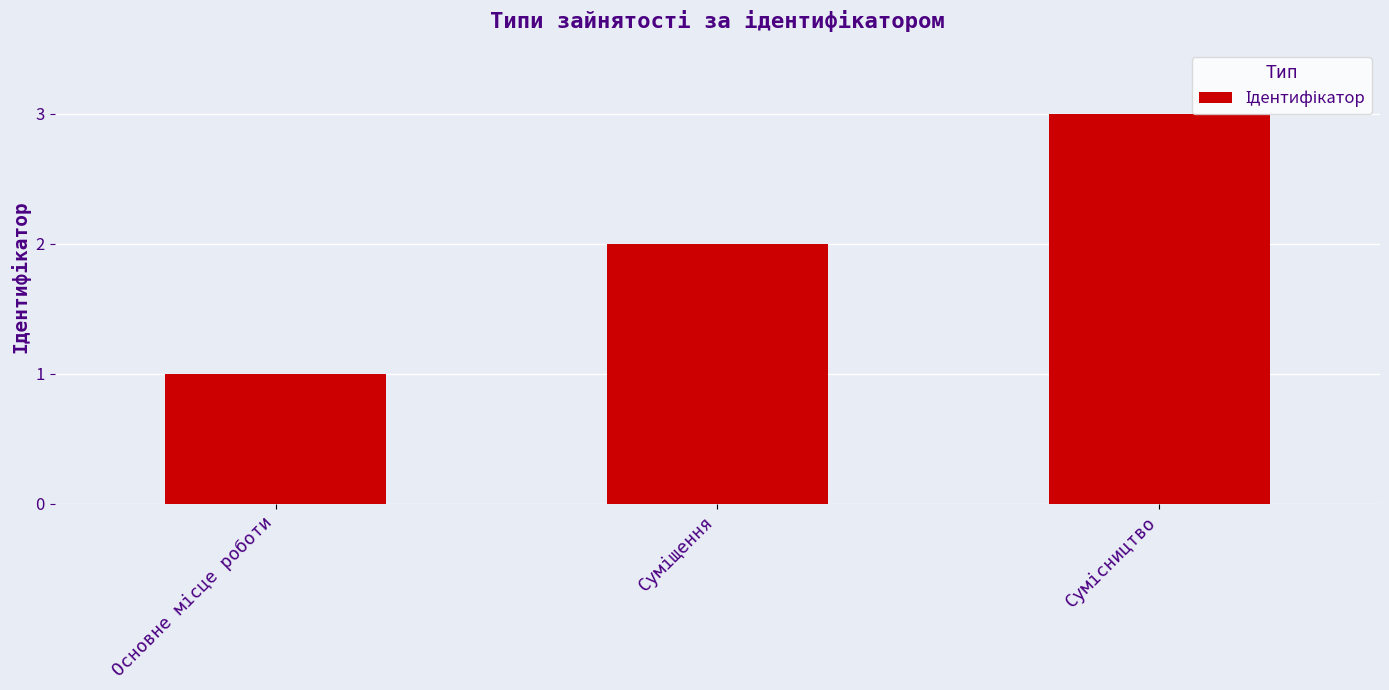

What is the maximum value shown in the chart?

3